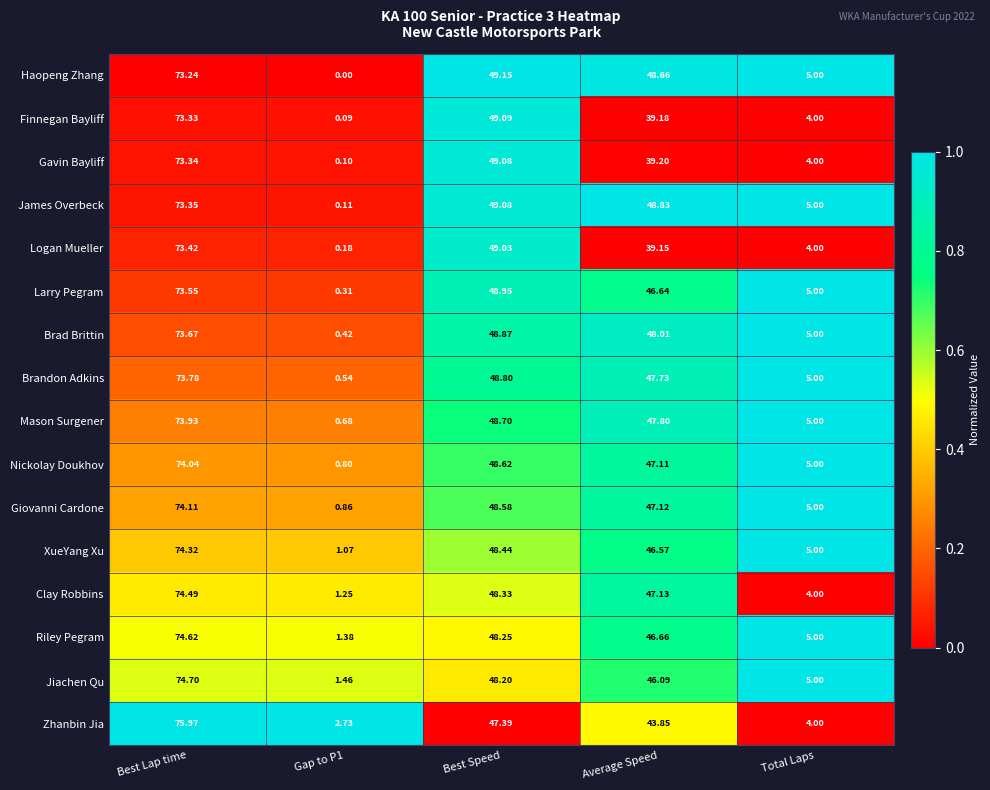

Rank the series at Average Speed from highest to lowest value.

James Overbeck, Haopeng Zhang, Brad Brittin, Mason Surgener, Brandon Adkins, Clay Robbins, Giovanni Cardone, Nickolay Doukhov, Riley Pegram, Larry Pegram, XueYang Xu, Jiachen Qu, Zhanbin Jia, Gavin Bayliff, Finnegan Bayliff, Logan Mueller